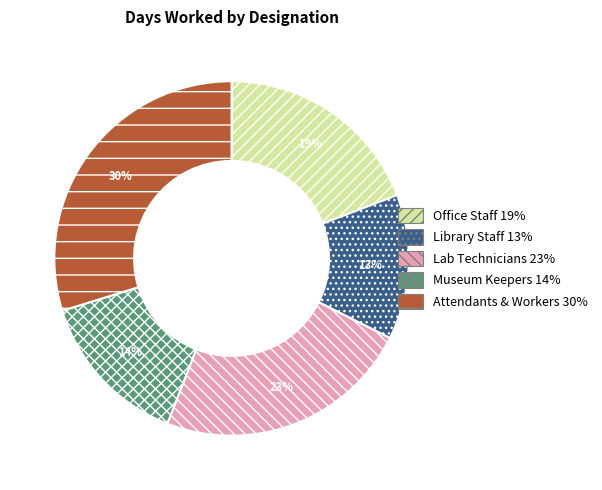

Does any single category account for the majority?

No